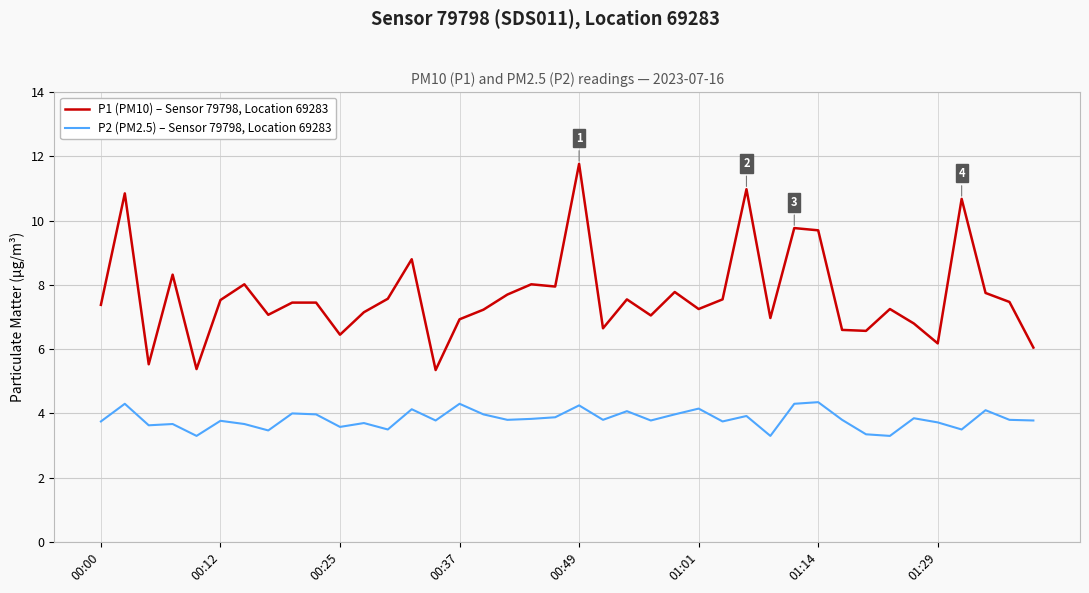

True or false: P2 (PM2.5) – Sensor 79798, Location 69283 and P1 (PM10) – Sensor 79798, Location 69283 intersect in this chart.

False